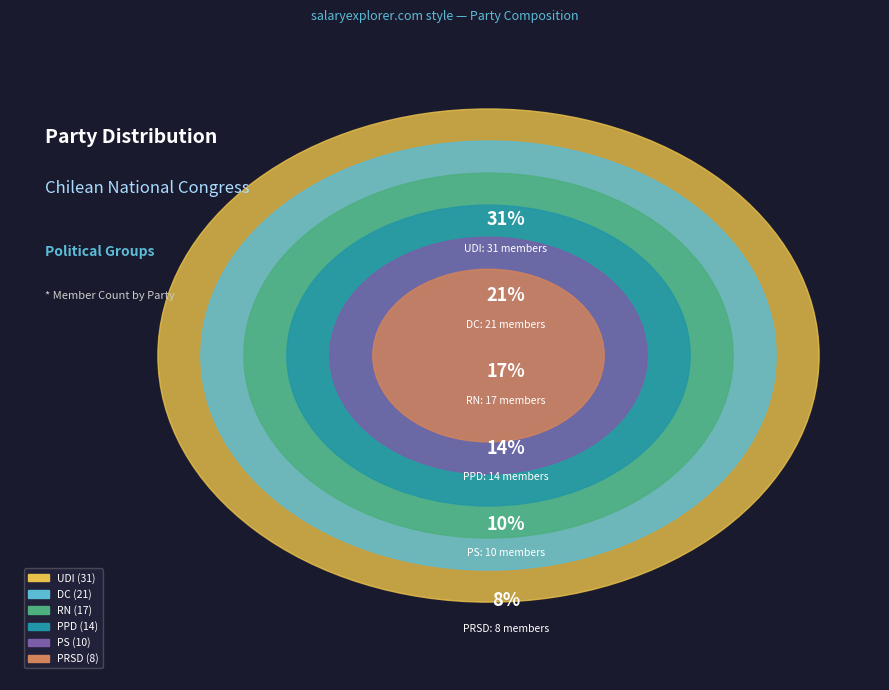

Is there any slice that represents more than half of the pie?

No